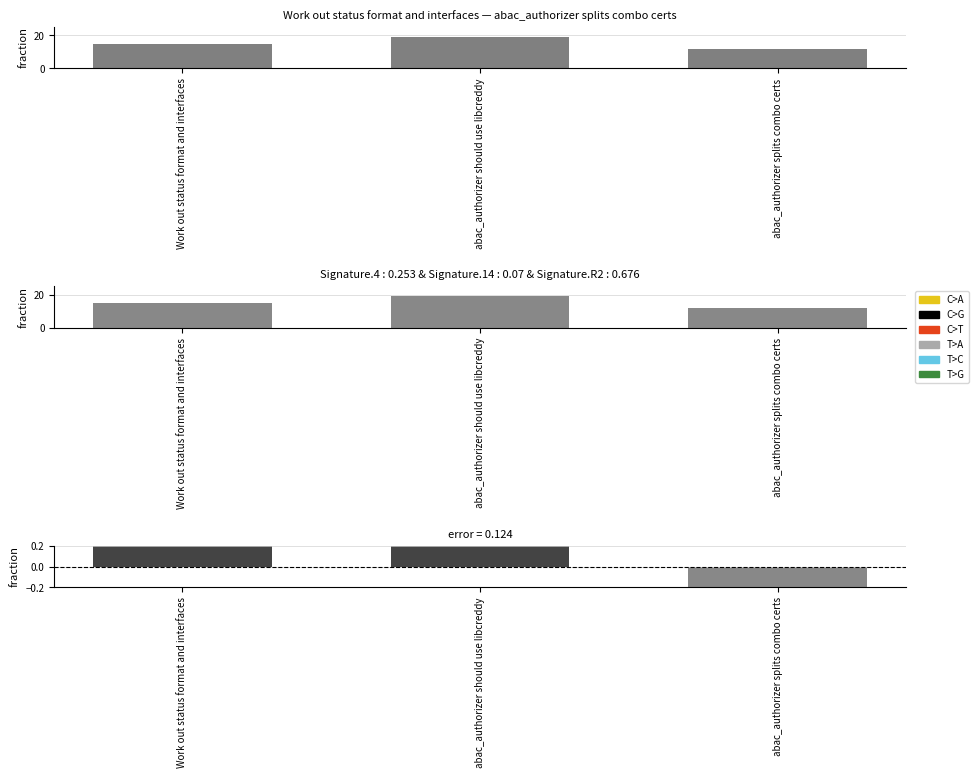

How many categories are shown in the chart?

3